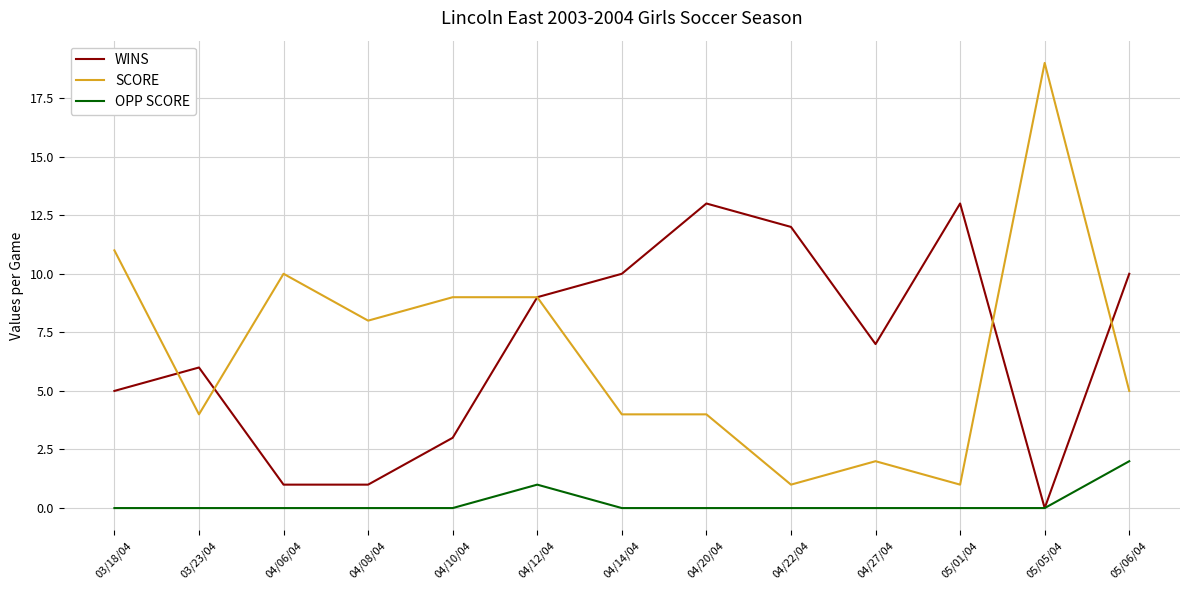

Which category has the highest value in the OPP SCORE series?

05/06/04